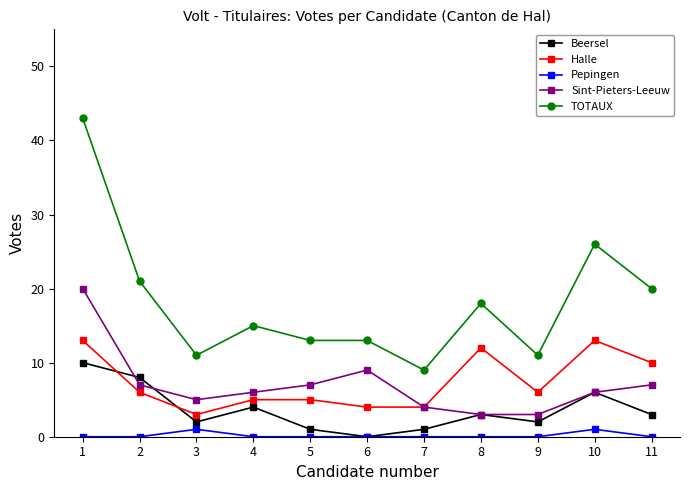

At which category is the sum across all series the highest?

1